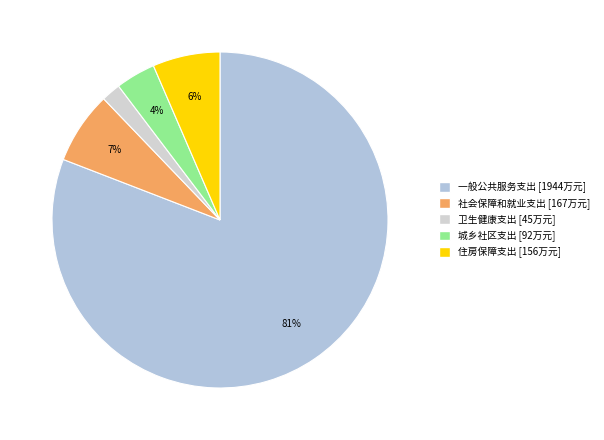

The 一般公共服务支出 slice represents 81% of the pie. True or false?

True